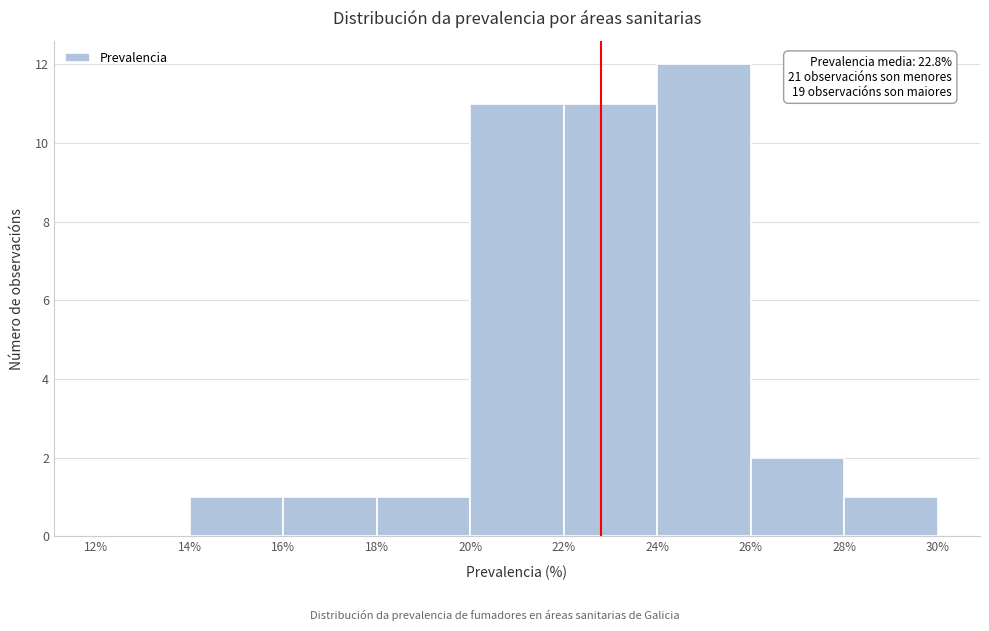

Over which range of the x-axis is the bar tallest?

24% to 26%